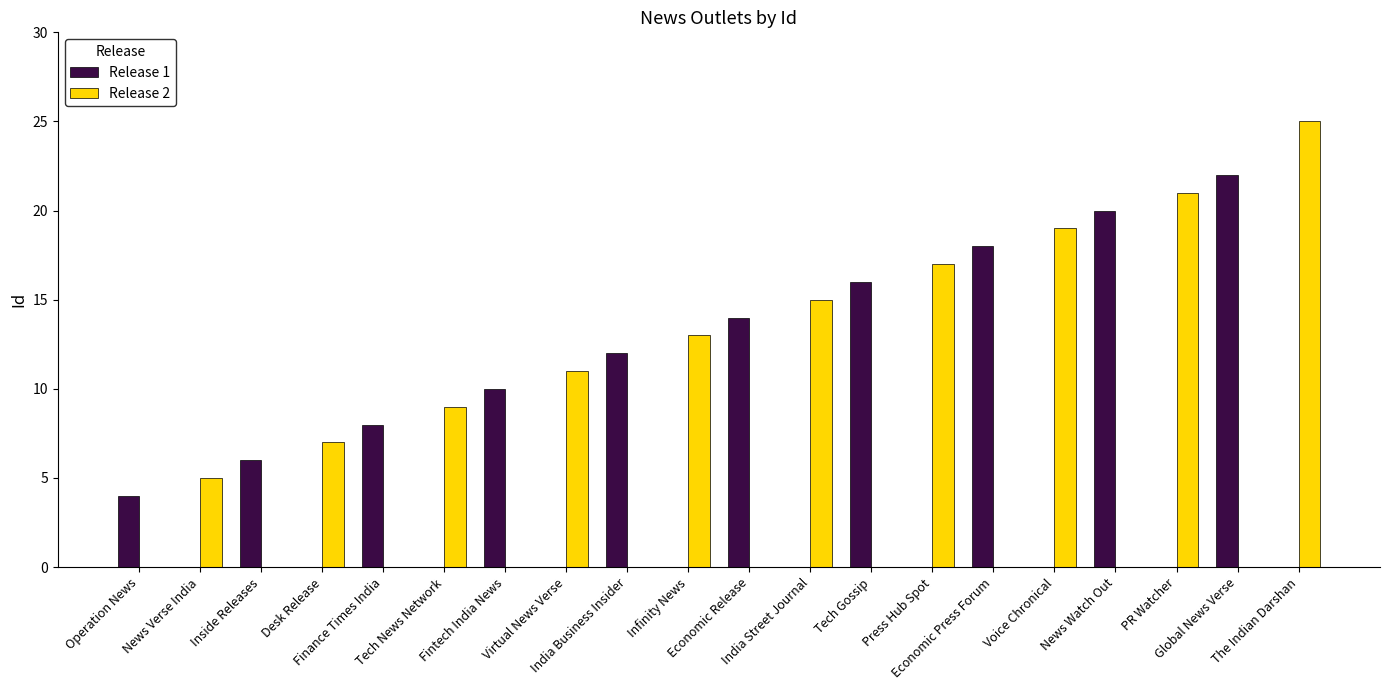

At which label does Release 1 first exceed 4?

Inside Releases